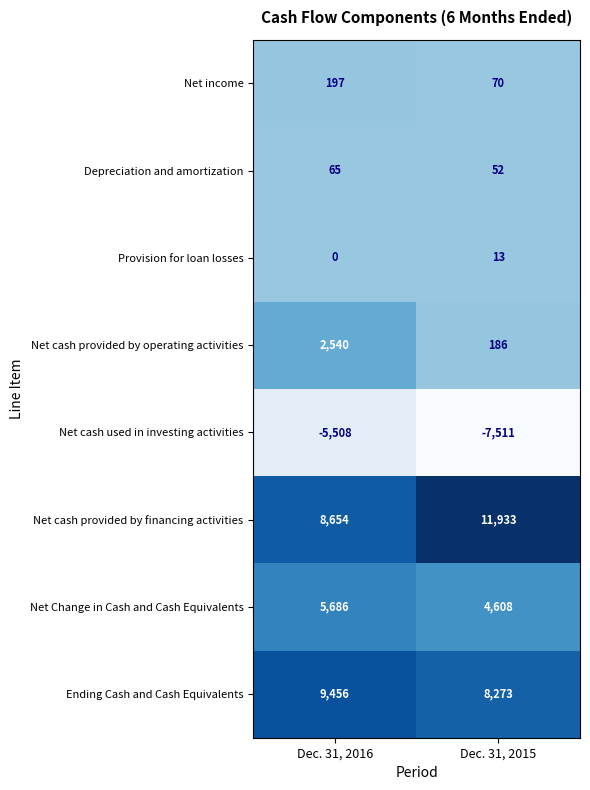

Is it true that Provision for loan losses equals -7 at Dec. 31, 2016?

False